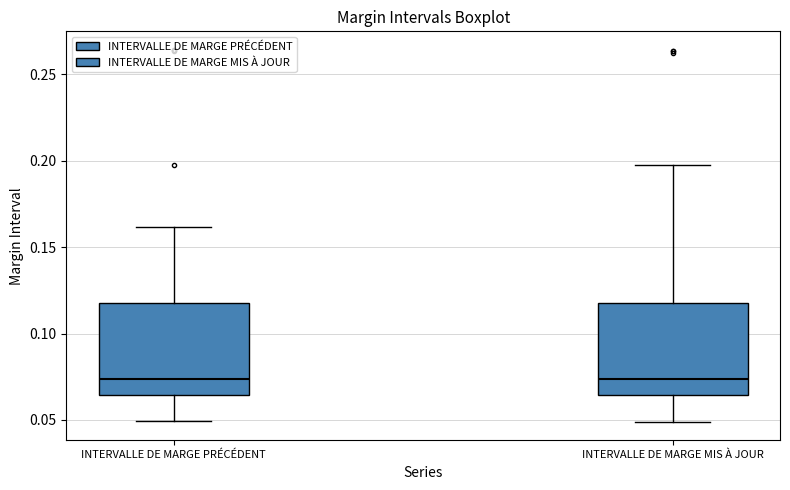

Reading left to right, read every box against the y-axis: the position of its median line, the range the box covers, and the ends of its whiskers. The values are not printed on the chart, so give them approximately, as read against the axis.

INTERVALLE DE MARGE PRÉCÉDENT: median 0.075, box 0.065 to 0.115, whiskers 0.050 to 0.160
INTERVALLE DE MARGE MIS À JOUR: median 0.075, box 0.065 to 0.120, whiskers 0.050 to 0.195